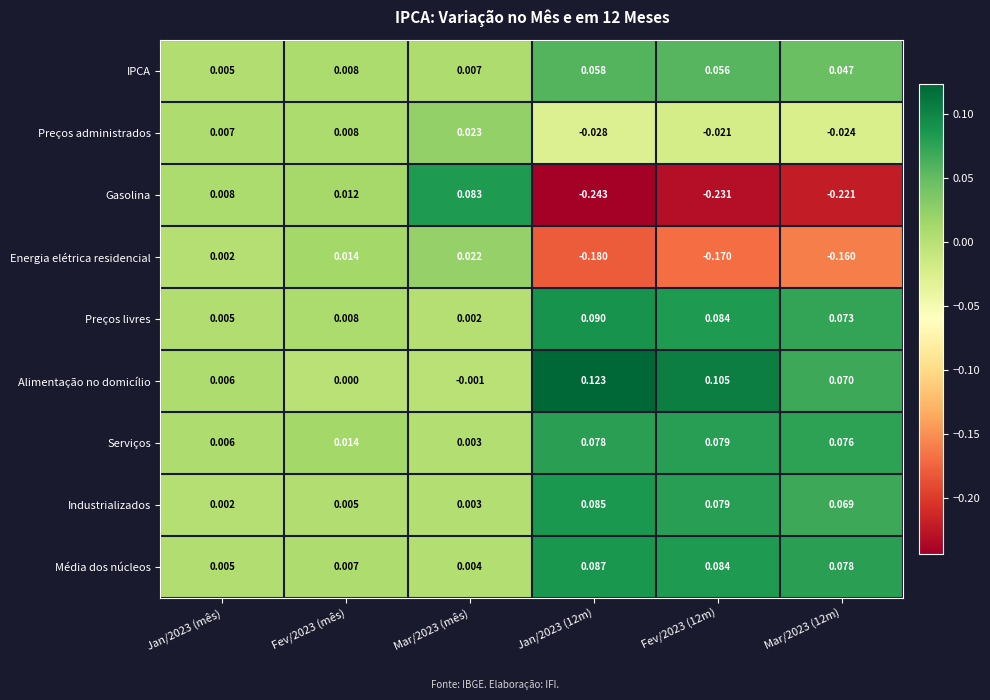

List the series in order of their peak value, lowest first.

Energia elétrica residencial, Preços administrados, IPCA, Serviços, Gasolina, Industrializados, Média dos núcleos, Preços livres, Alimentação no domicílio